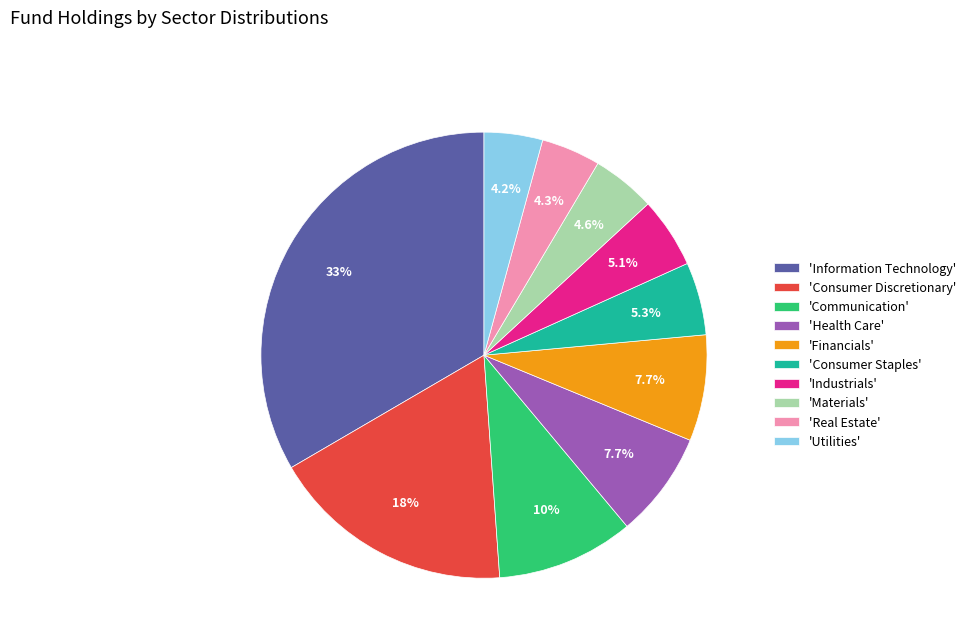

What is the total percentage of 'Real Estate' and 'Financials'?

12.0%